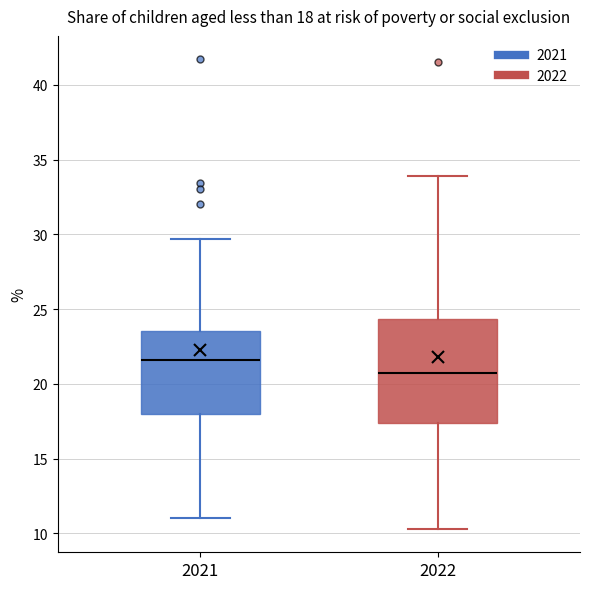

Which box's median line is the lowest?

2022